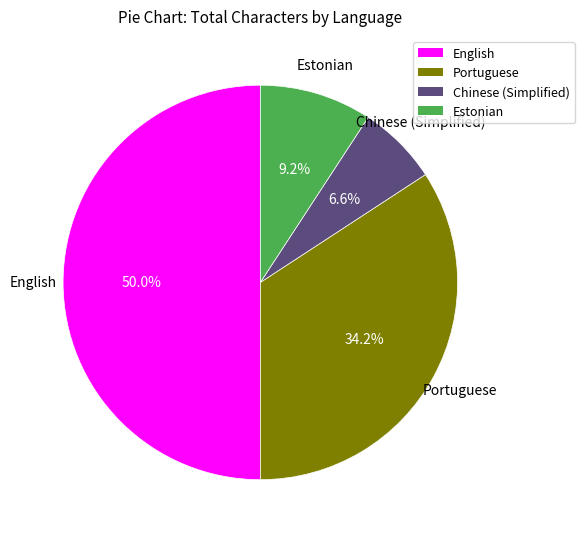

To the nearest percent, what is the combined percentage of Portuguese and Chinese (Simplified)?

41%